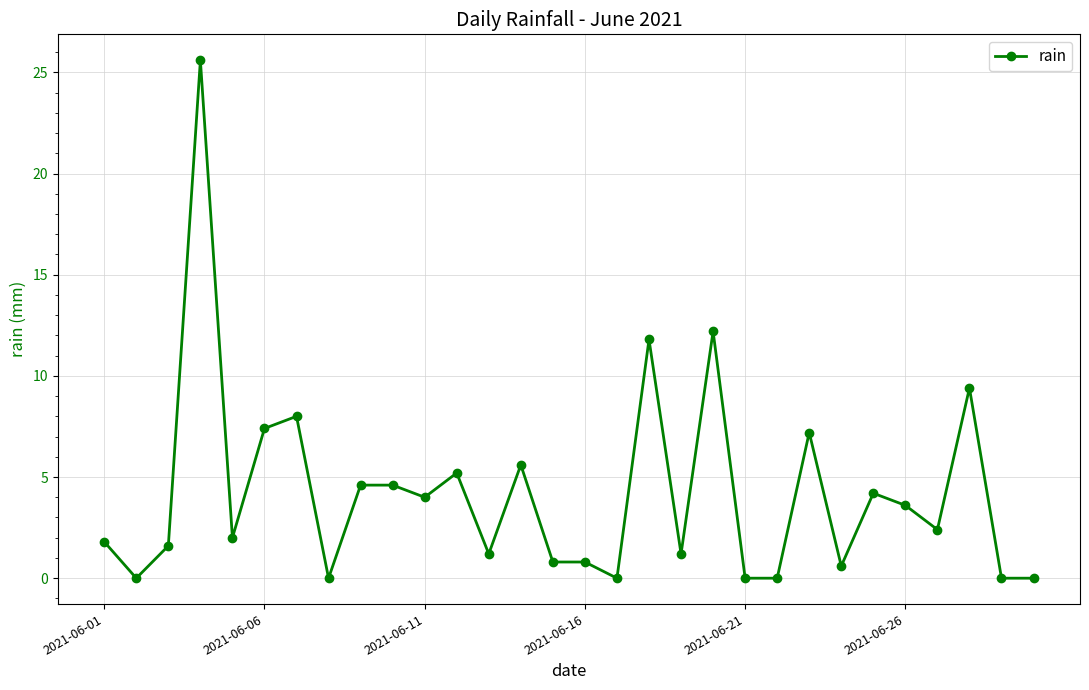

Does the chart display data point markers on the line(s)?

Yes